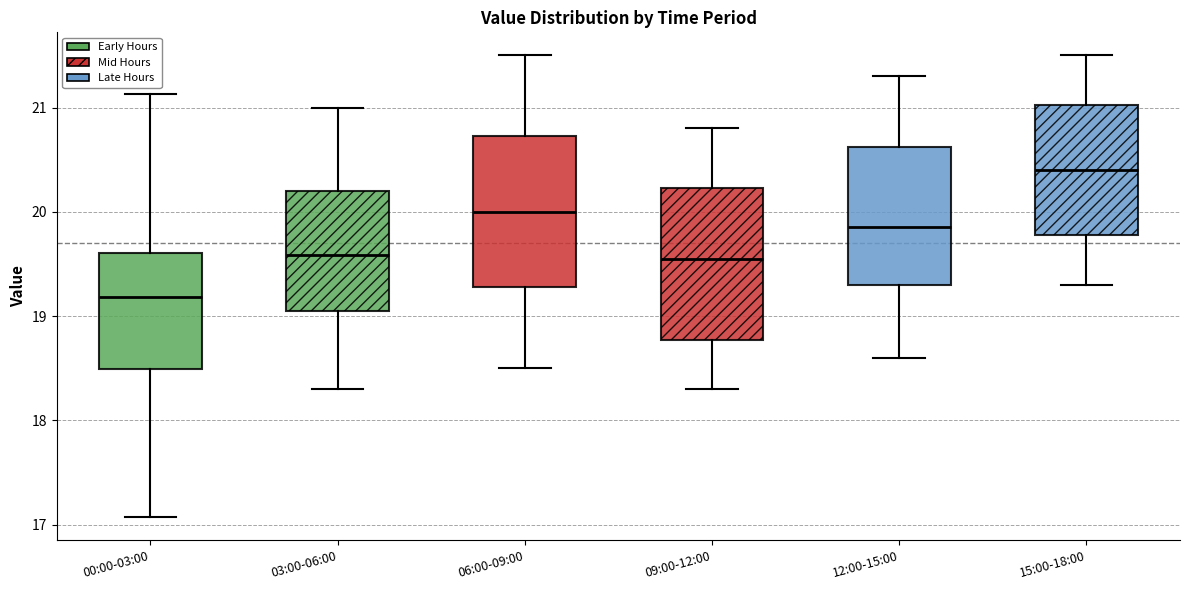

Where is the lower edge of the box for 06:00-09:00 on the y-axis? The values are not printed on the chart, so give them approximately, as read against the axis.

19.3